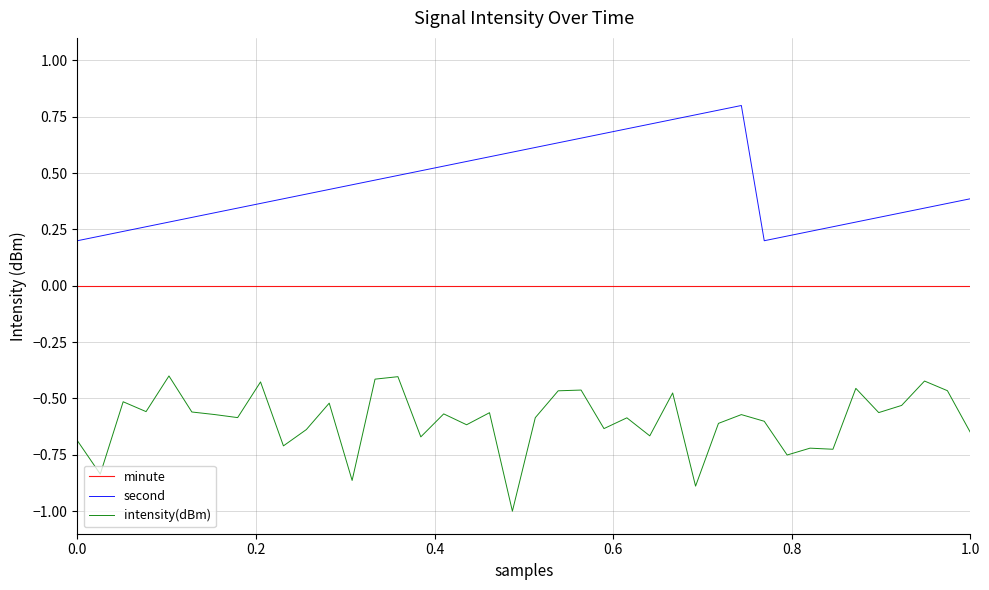

What is the minimum value shown in the chart?

-1.0